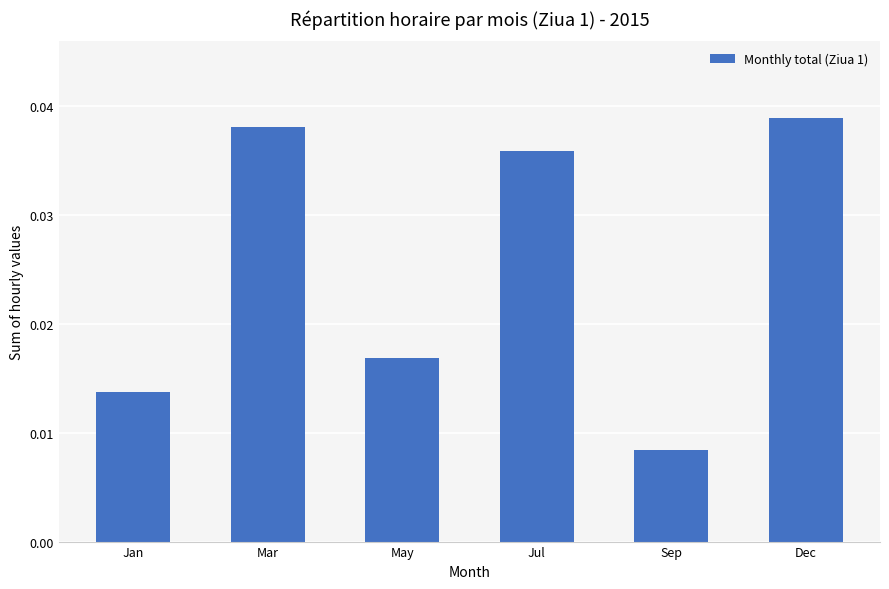

Does the chart contain stacked bars?

No